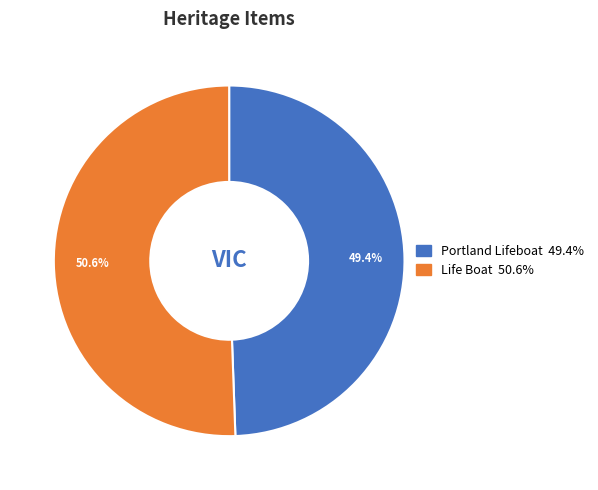

What is the ratio of the value at Life Boat to the value at Portland Lifeboat?

1.0